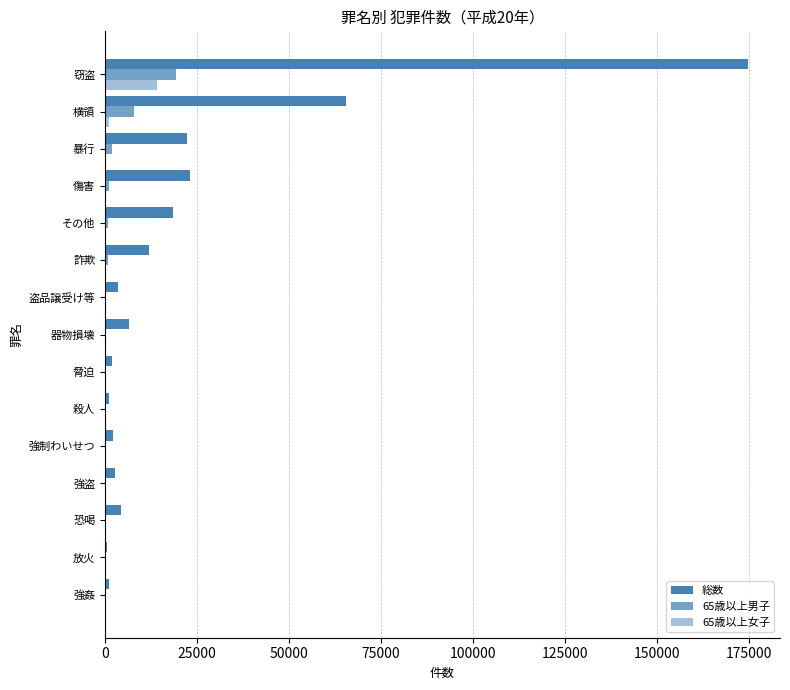

What position from the right is 窃盗?

1